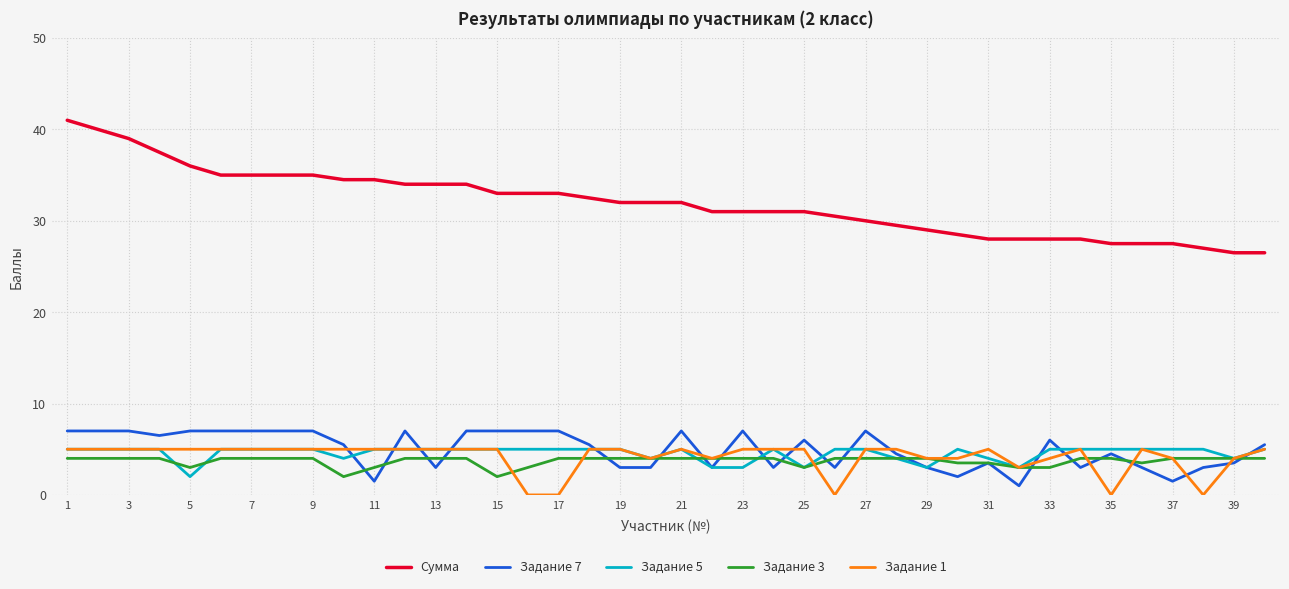

True or false: Сумма and Задание 1 cross at least once.

False